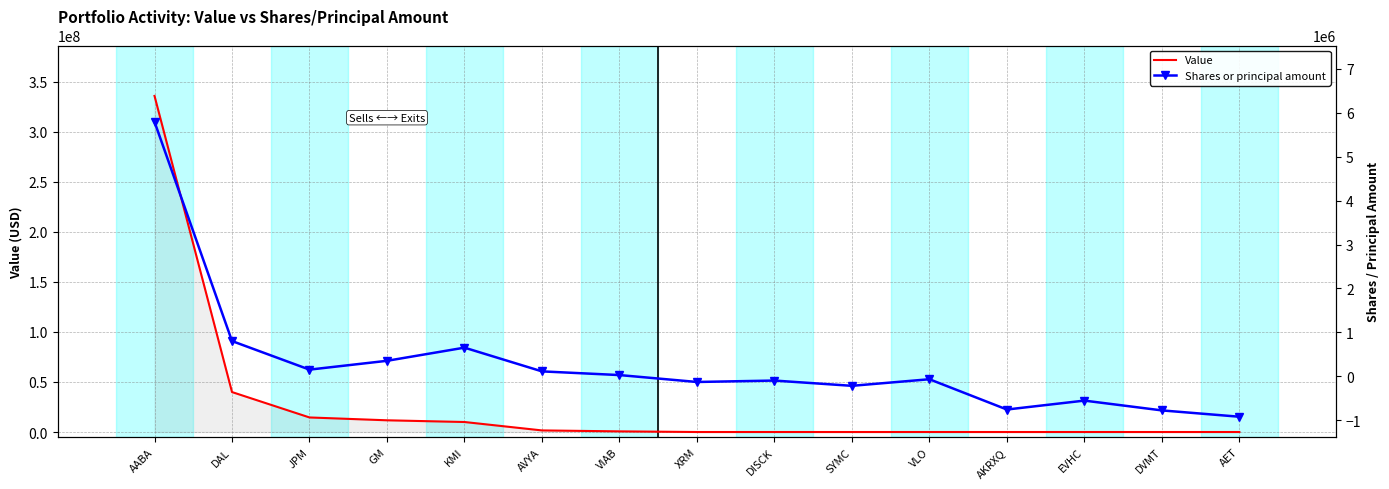

Reading left to right, what are all the values shown in this chart?

Value: 335825000	39920000	14545000	11708000	9997000	1590000	643000	0	0	0	0	0	0	0	0
Shares or principal amount: 5796072	800000	149000	350000	650000	109206	25000	-132423	-100000	-220000	-70000	-760000	-556803	-780000	-924330